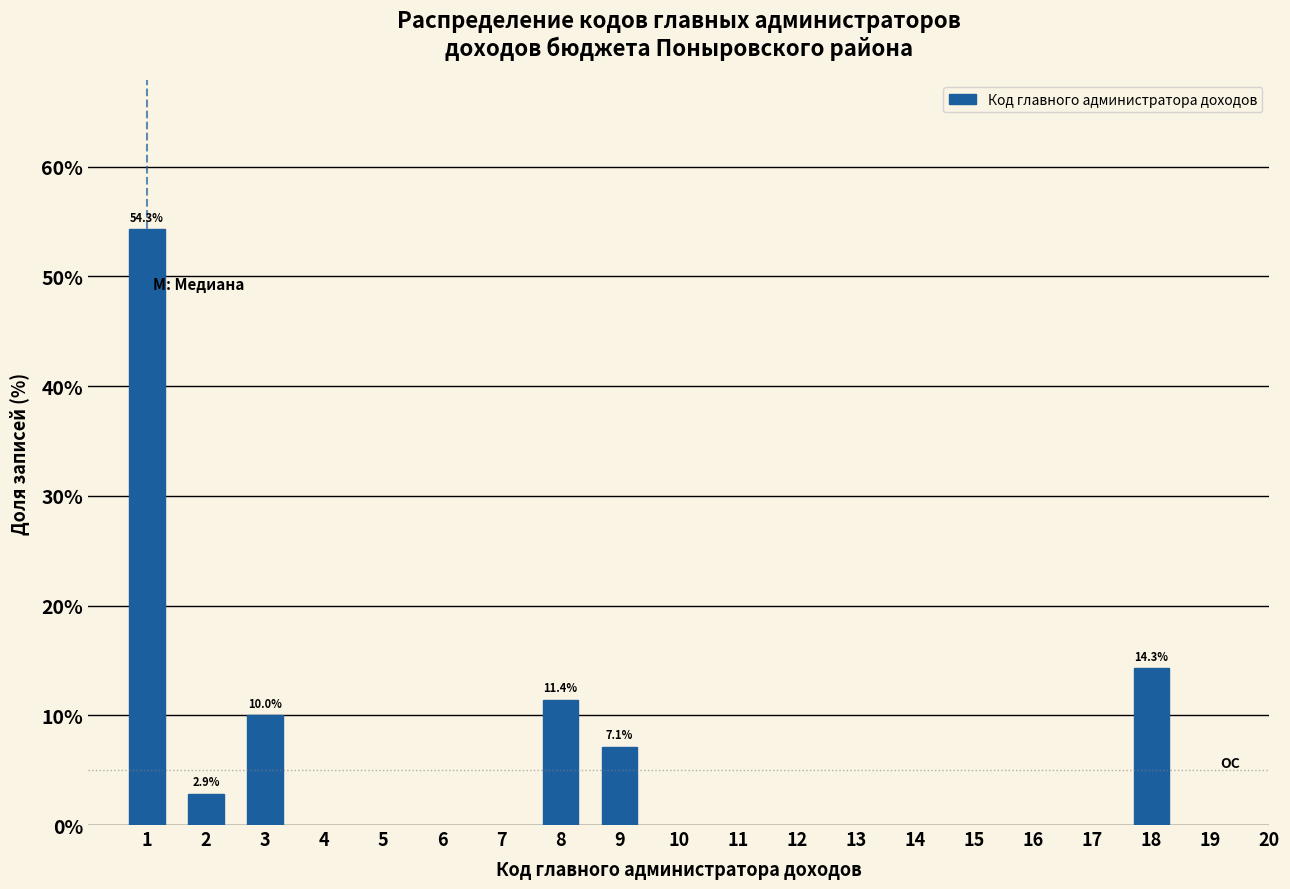

Reading left to right, list all the values displayed in this chart.

54.3	2.9	10.0	11.4	7.1	14.3